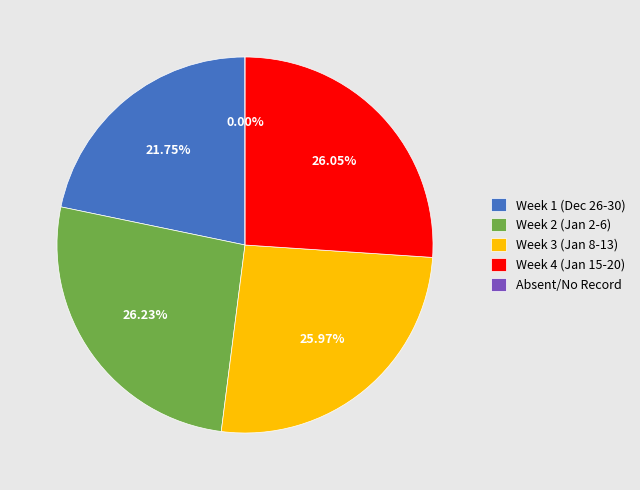

Is it true that Fri(19) is 15% of the pie?

False